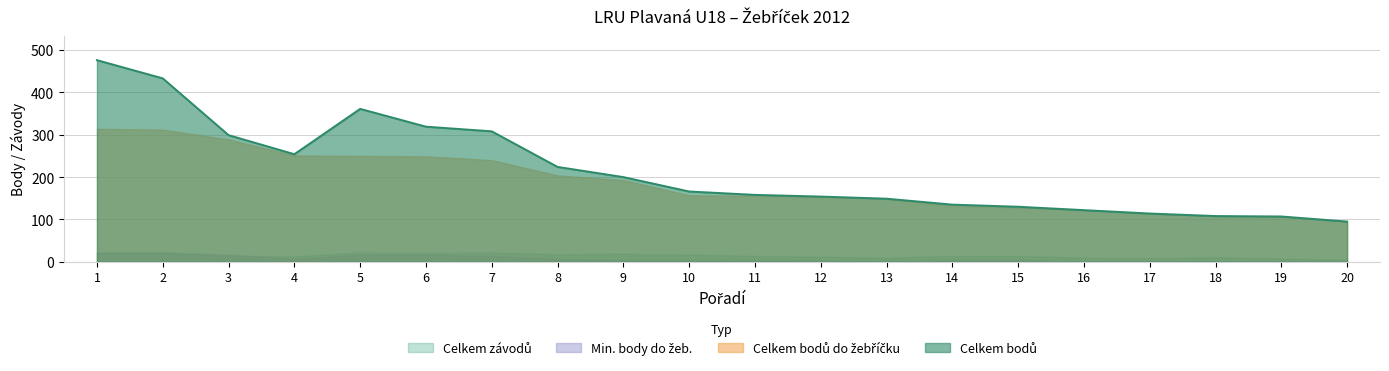

Which label corresponds to the largest value in the chart?

1